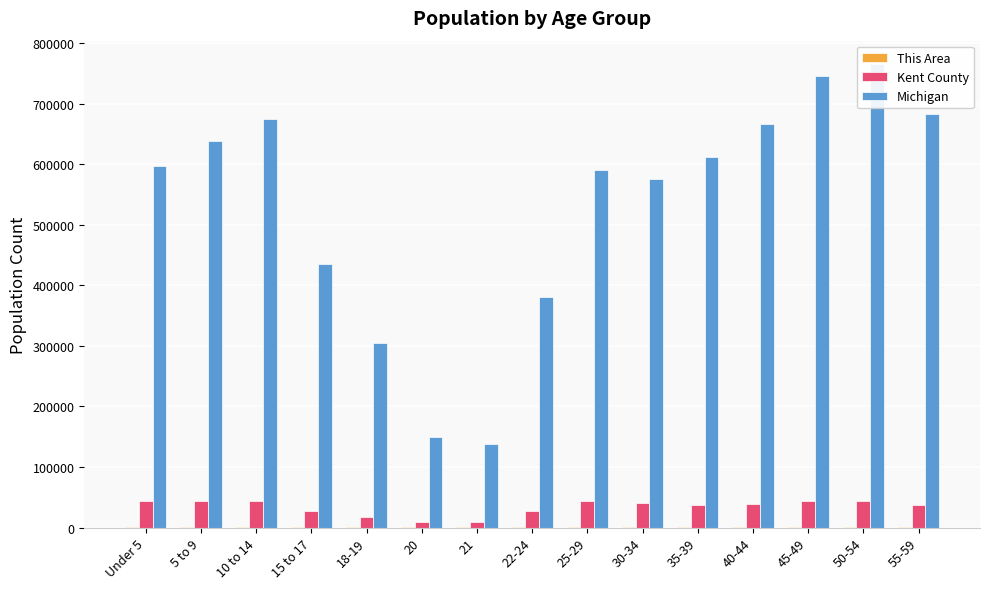

Which series has the largest range (max minus min)?

Michigan